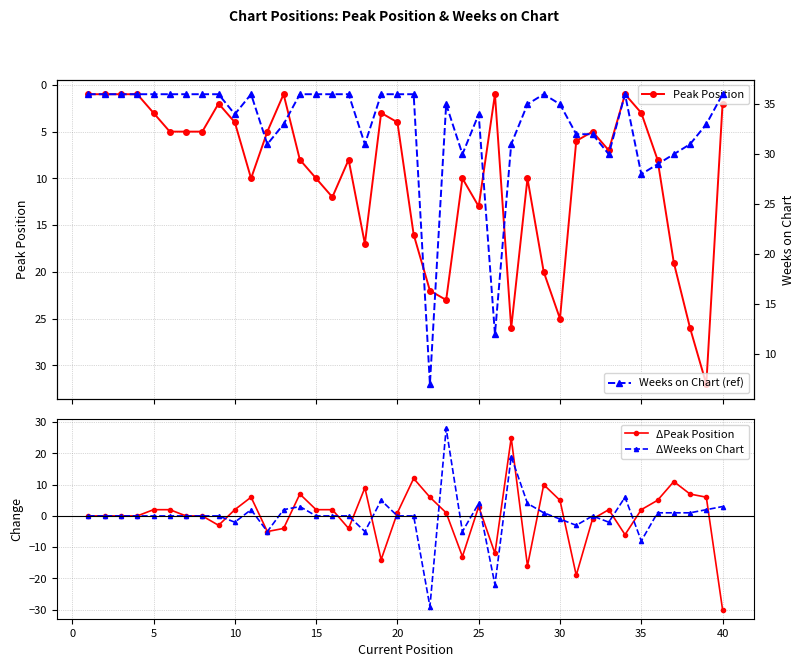

True or false: ΔWeeks on Chart has a value of 4 at 25.

True